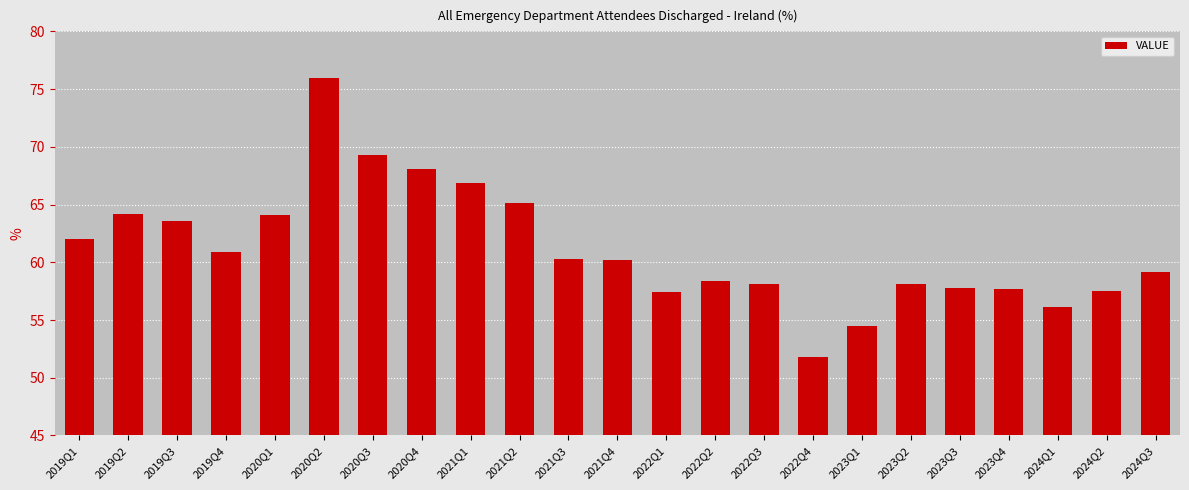

What is the minimum value shown in the chart?

51.8